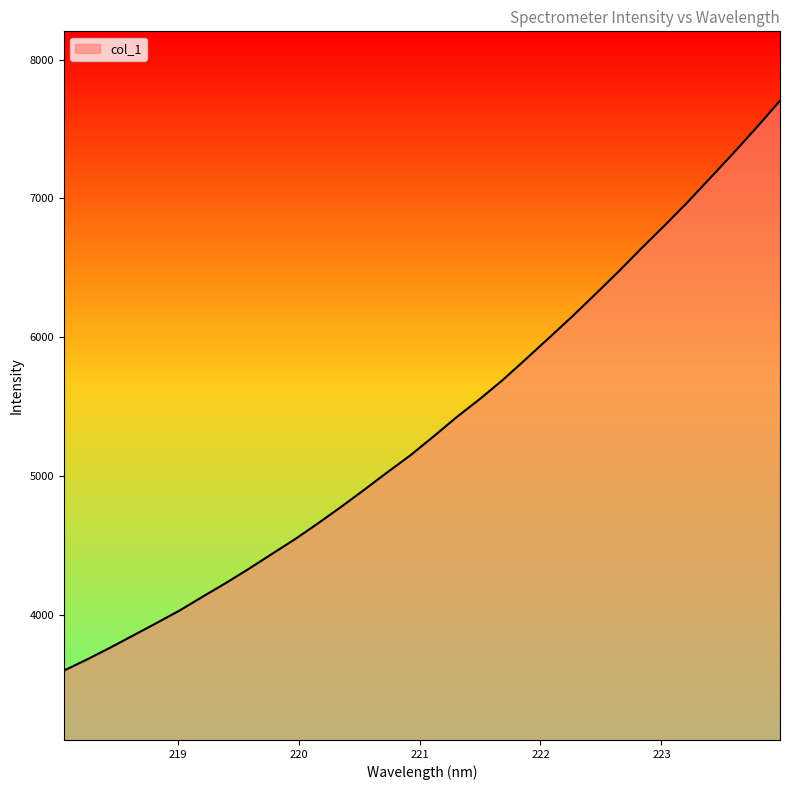

What is the greatest value displayed?

7704.4